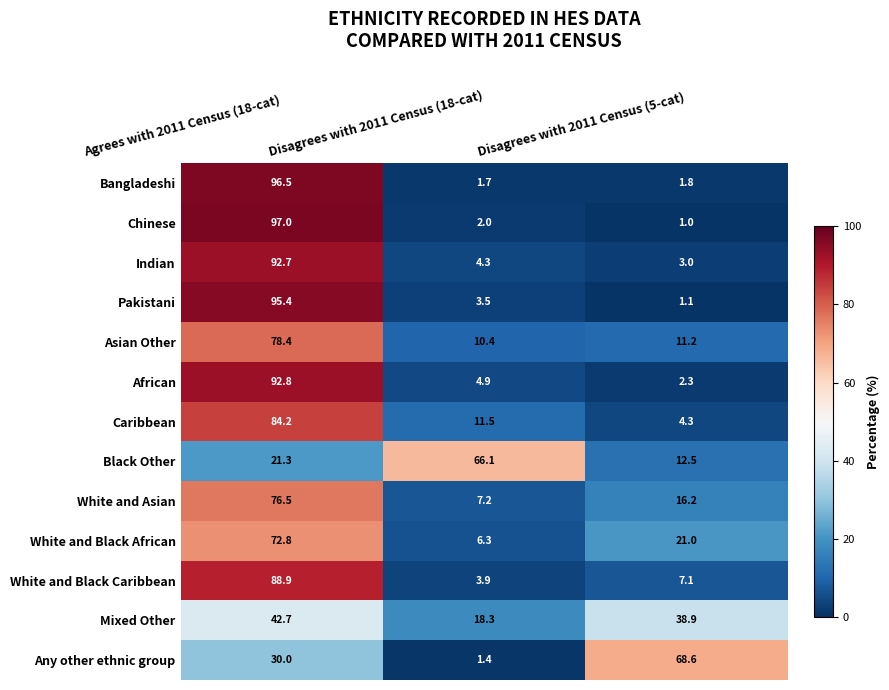

What is the total value across all series at Disagrees with 2011 Census (5-cat)?

189.0